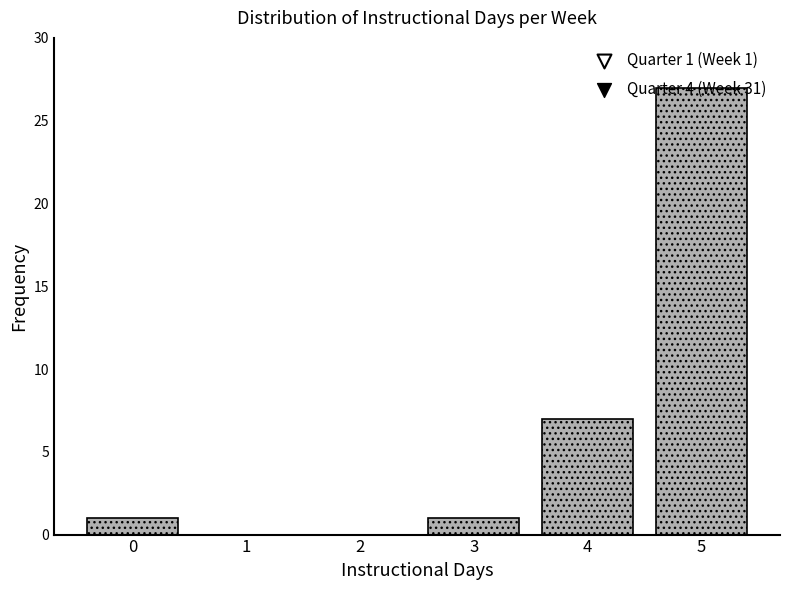

Is it true that the value at 0 is 0?

False